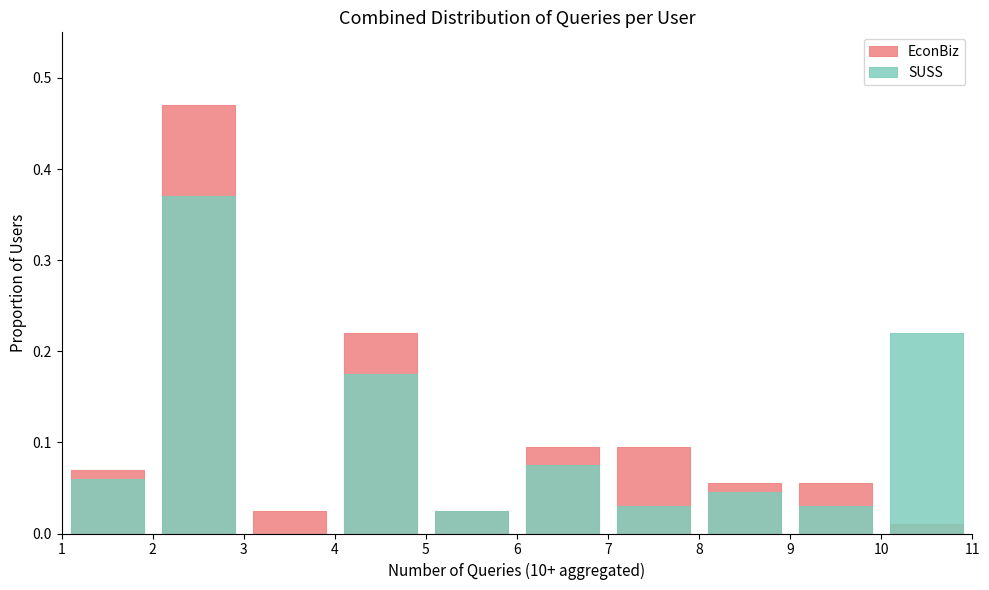

At which category is the sum across all series the highest?

2